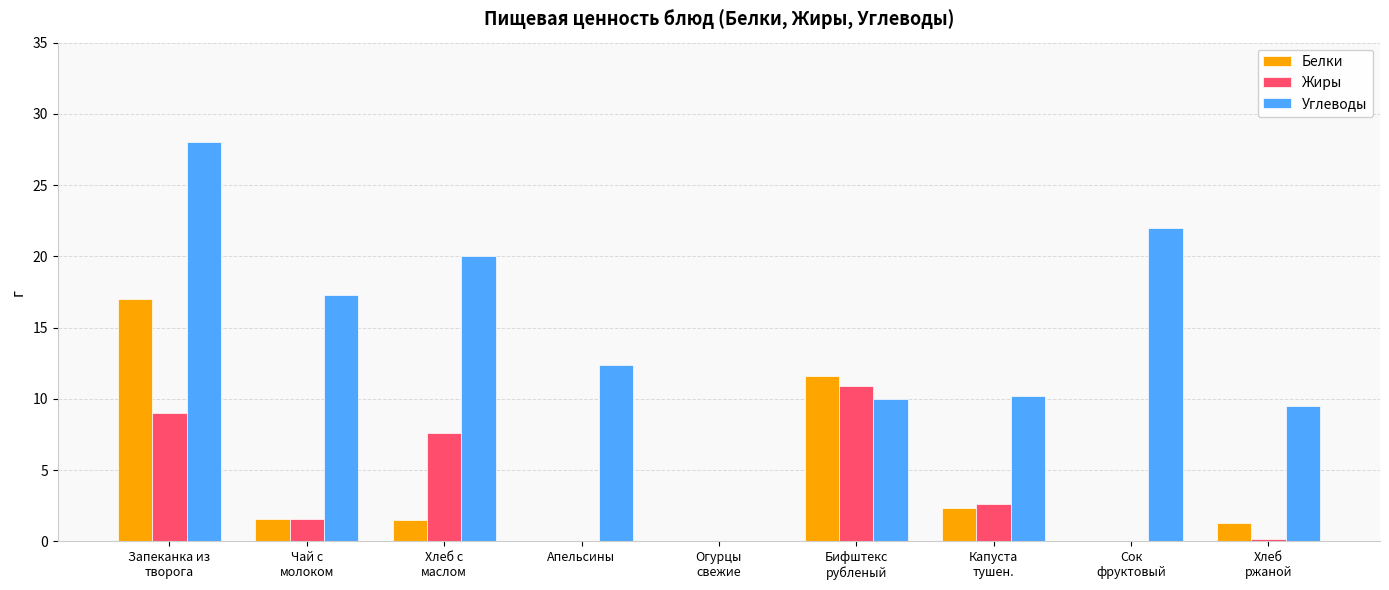

What value does the Белки series have at Запеканка из
творога?

17.0